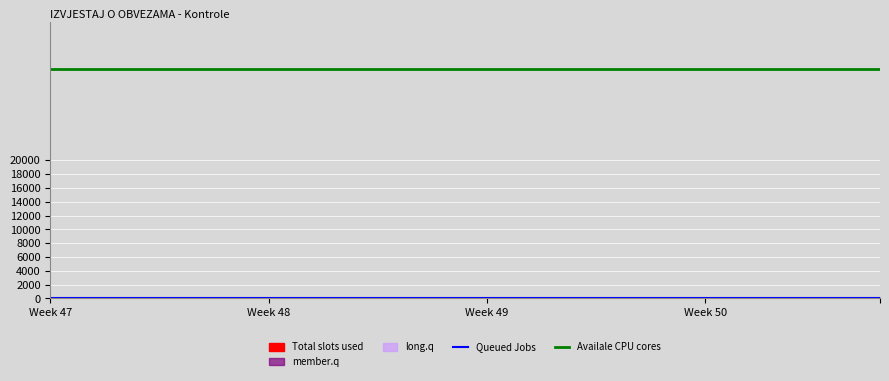

What is the greatest value displayed?

33193